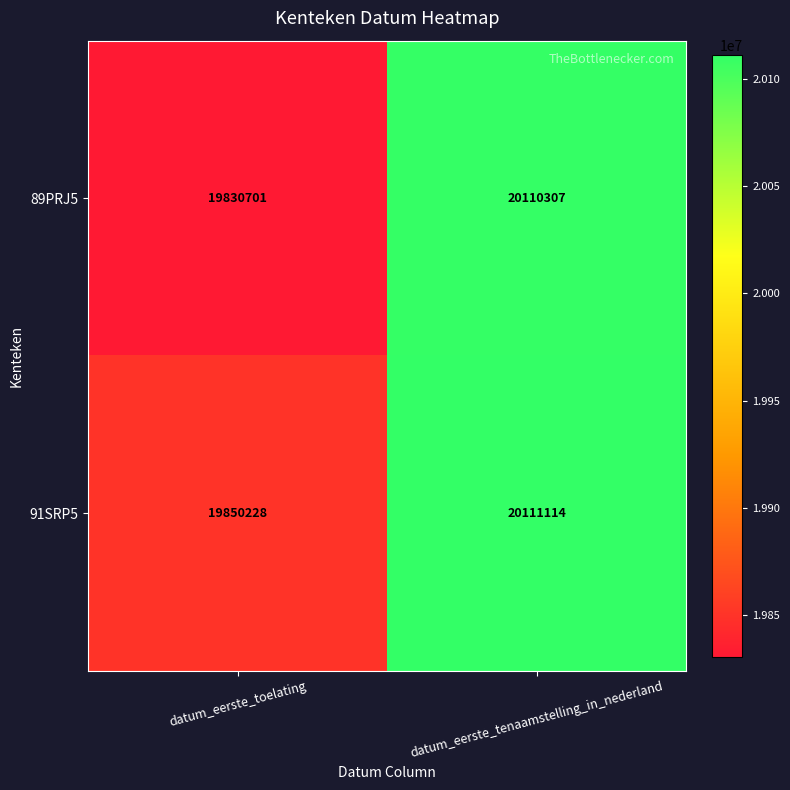

What is the approximate value of 91SRP5 at datum_eerste_tenaamstelling_in_nederland, to the nearest 50?

20111100